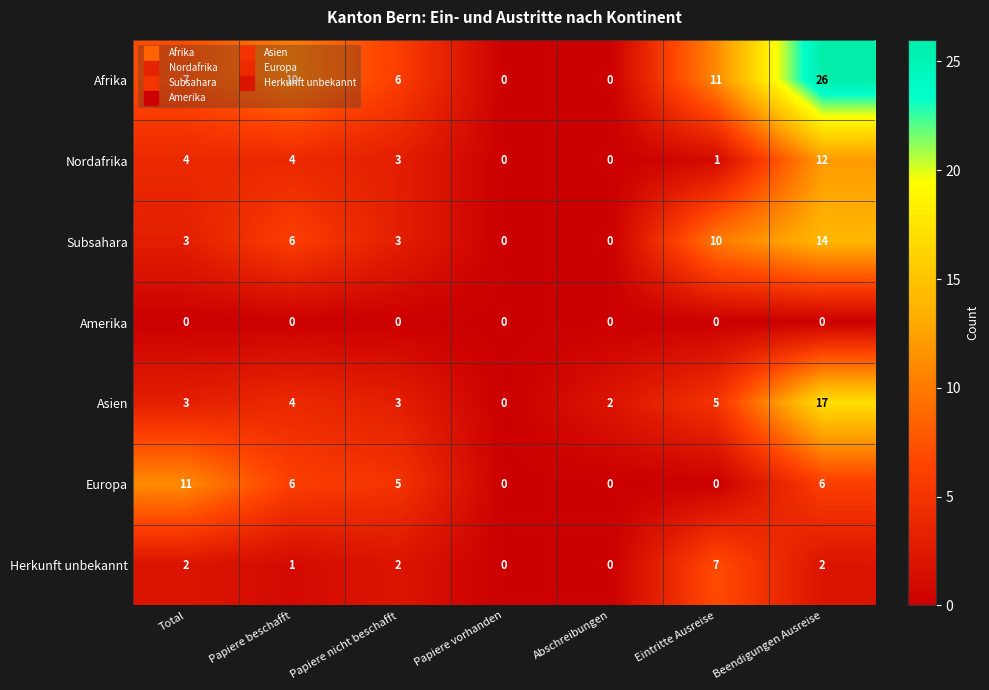

The value of Nordafrika at Abschreibungen is 0. True or false?

True